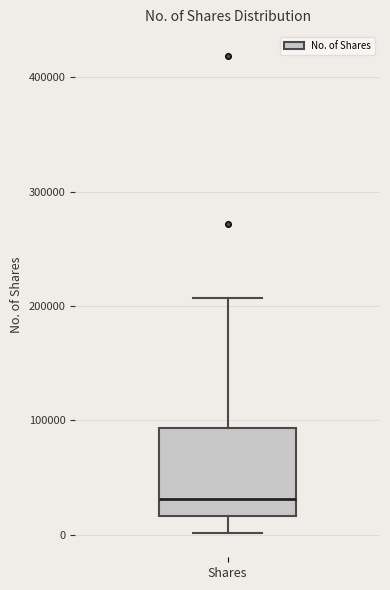

Transcribe this box plot: give where the median line is, the range the box spans, and where the two whiskers end, as read against the y-axis. The values are not printed on the chart, so give them approximately, as read against the axis.

median 30000, box 20000 to 90000, whiskers 0 to 210000